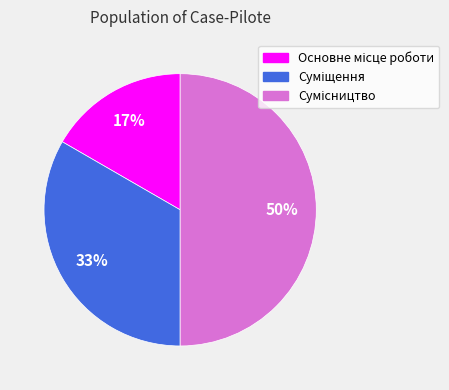

To the nearest percent, what is the difference between the largest and smallest slice percentages?

33%